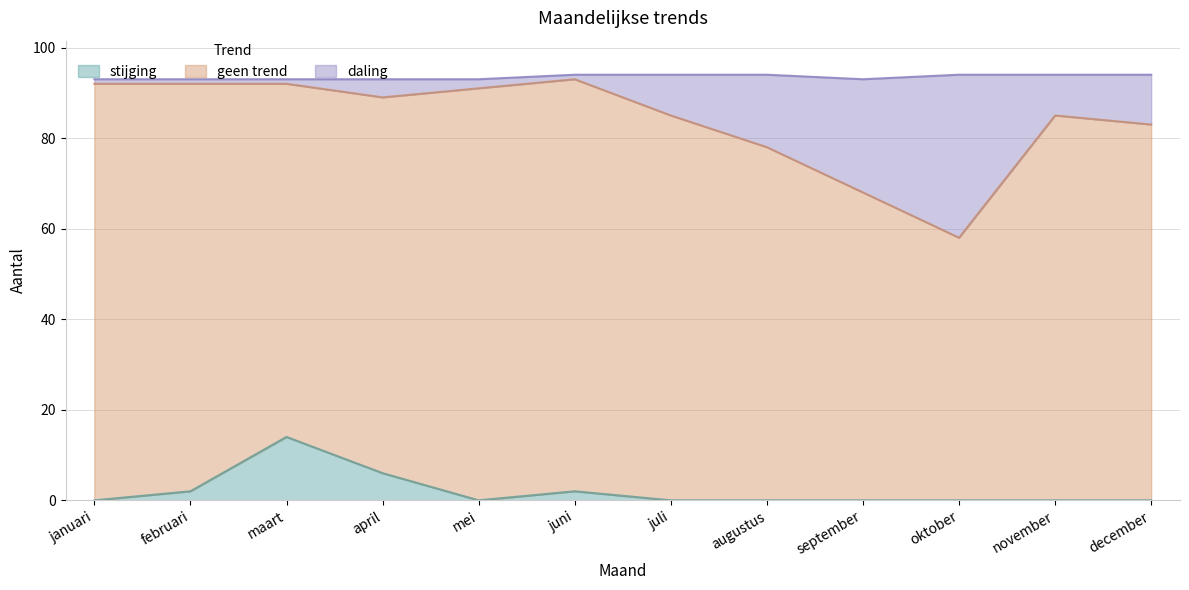

True or false: stijging and daling intersect in this chart.

False